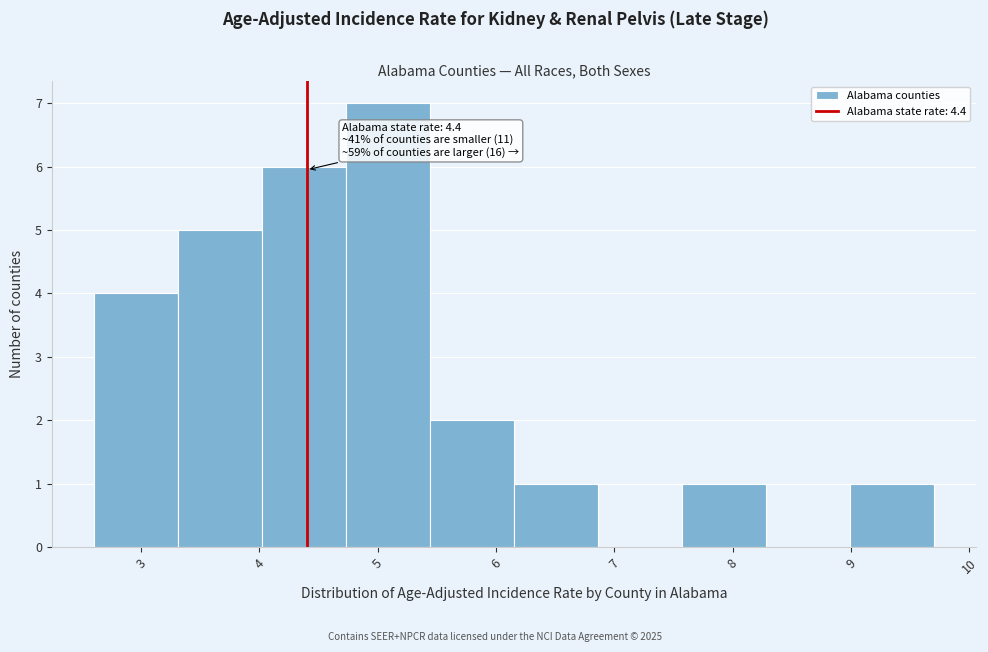

Which range on the x-axis has the tallest bar?

4.73 to 5.44